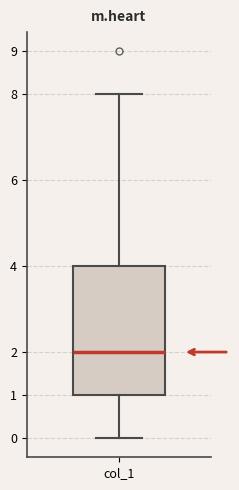

Read this box plot against the y-axis: the position of the median line, the range covered by the box, and the ends of both whiskers. The values are not printed on the chart, so give them approximately, as read against the axis.

median 2, box 1 to 4, whiskers 0 to 8